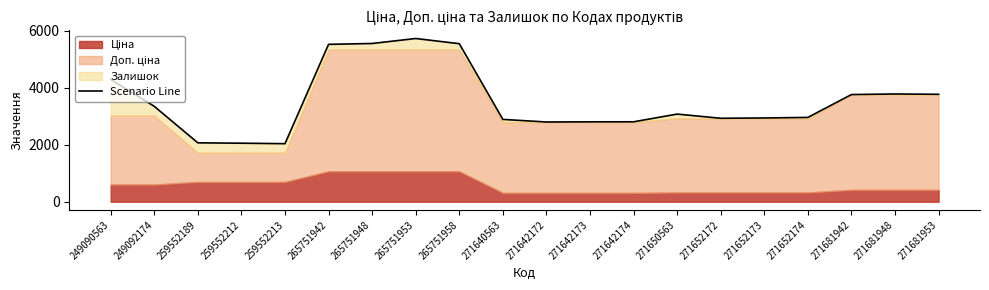

Rank the categories by value from lowest to highest.

259552213, 259552212, 259552189, 271642172, 271642173, 271642174, 271640563, 271652172, 271652173, 271652174, 271650563, 249092174, 271681942, 271681953, 271681948, 249090563, 265751942, 265751958, 265751948, 265751953